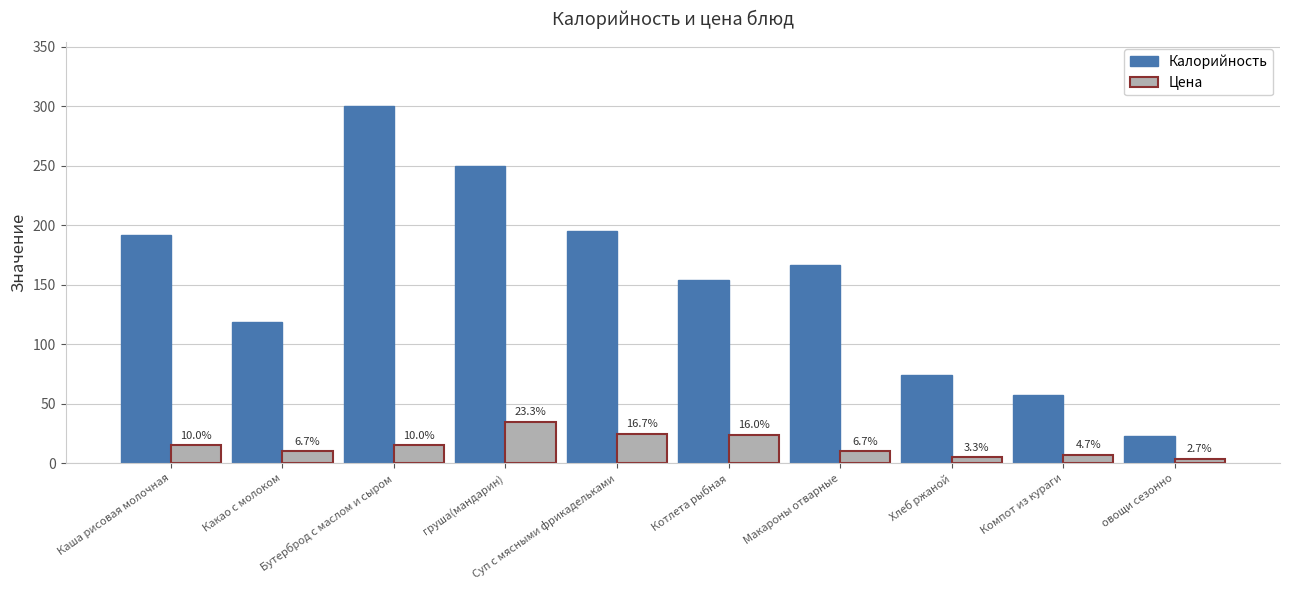

Reading right to left, extract all data points from this chart.

Калорийность: 23	57	74	167	154	195	250	300	119	192
Цена: 4	7	5	10	24	25	35	15	10	15